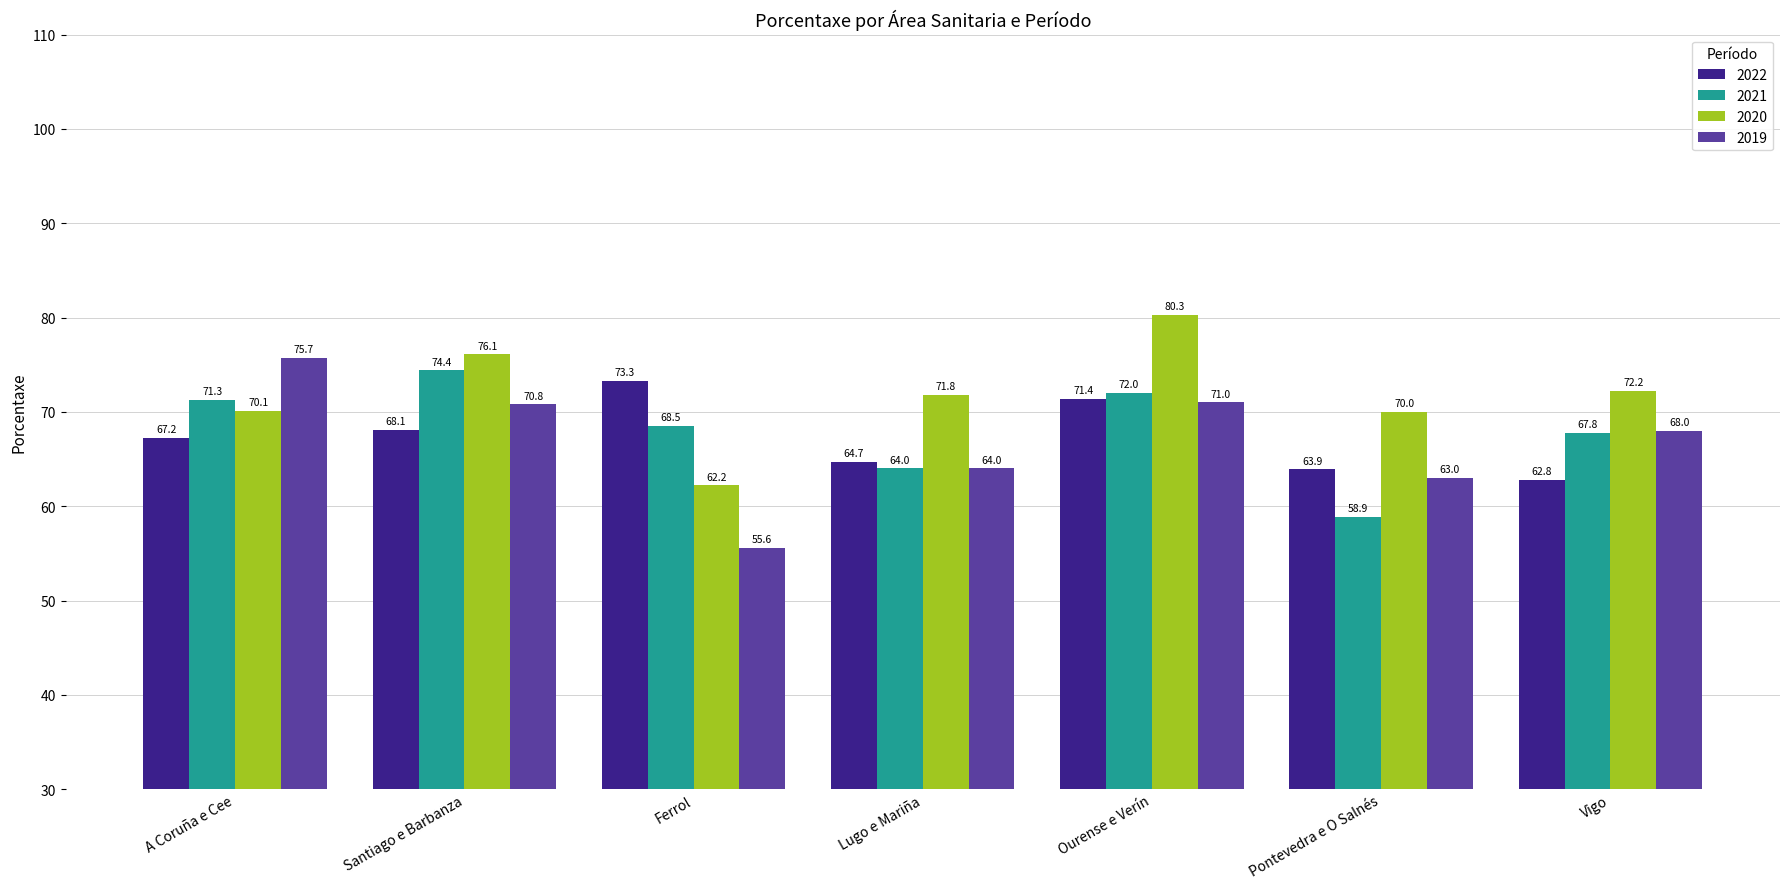

At which category is the sum across all series the highest?

Ourense e Verín